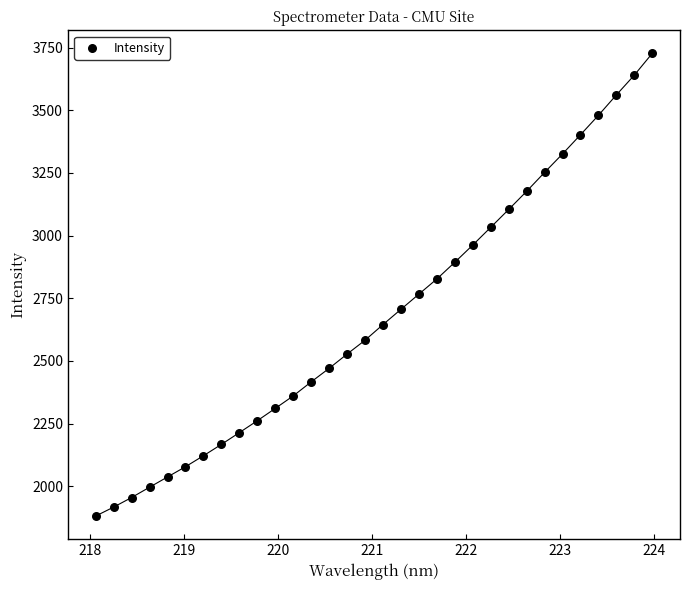

What is the range of Y values (max minus min)?

1845.5